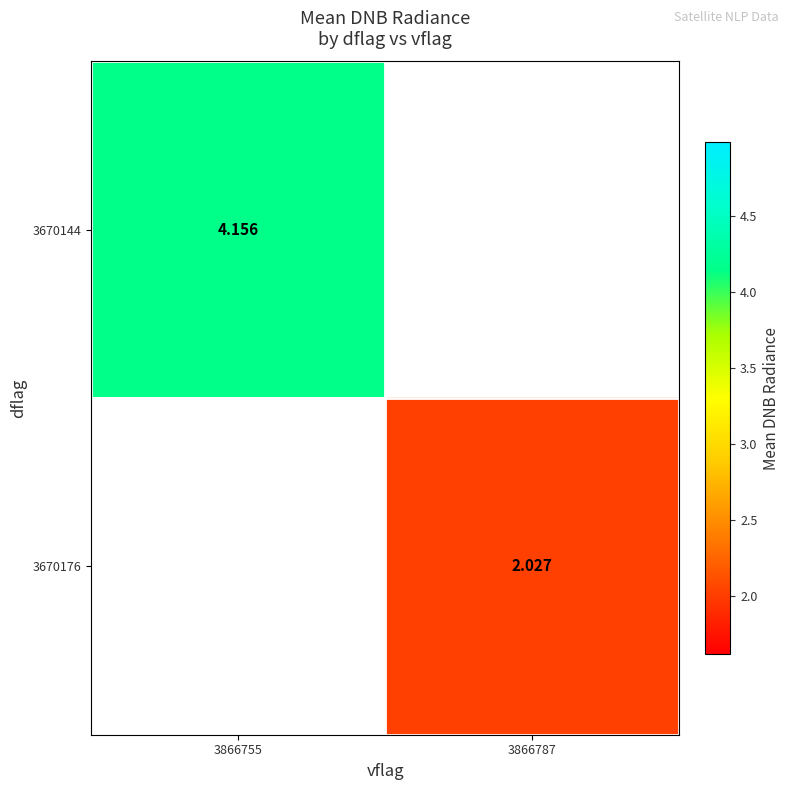

Where does the 3670176 series first go above 2?

3866787